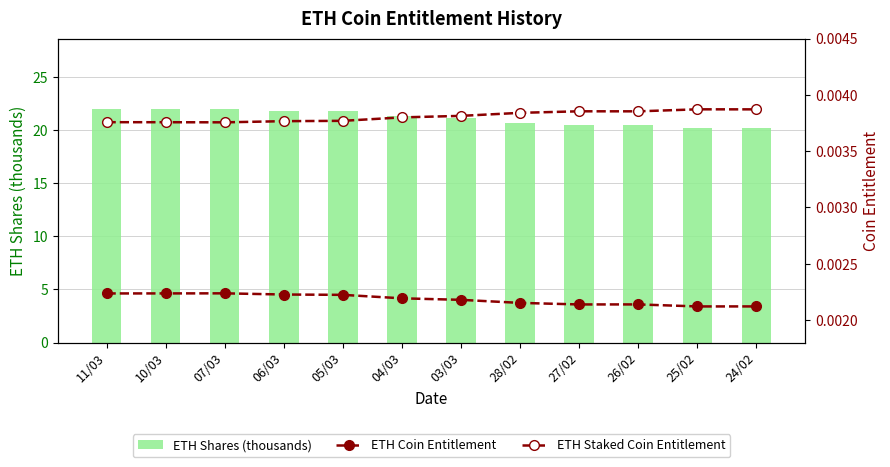

Count the ETH Coin Entitlement values in the range 0 to 1.

12